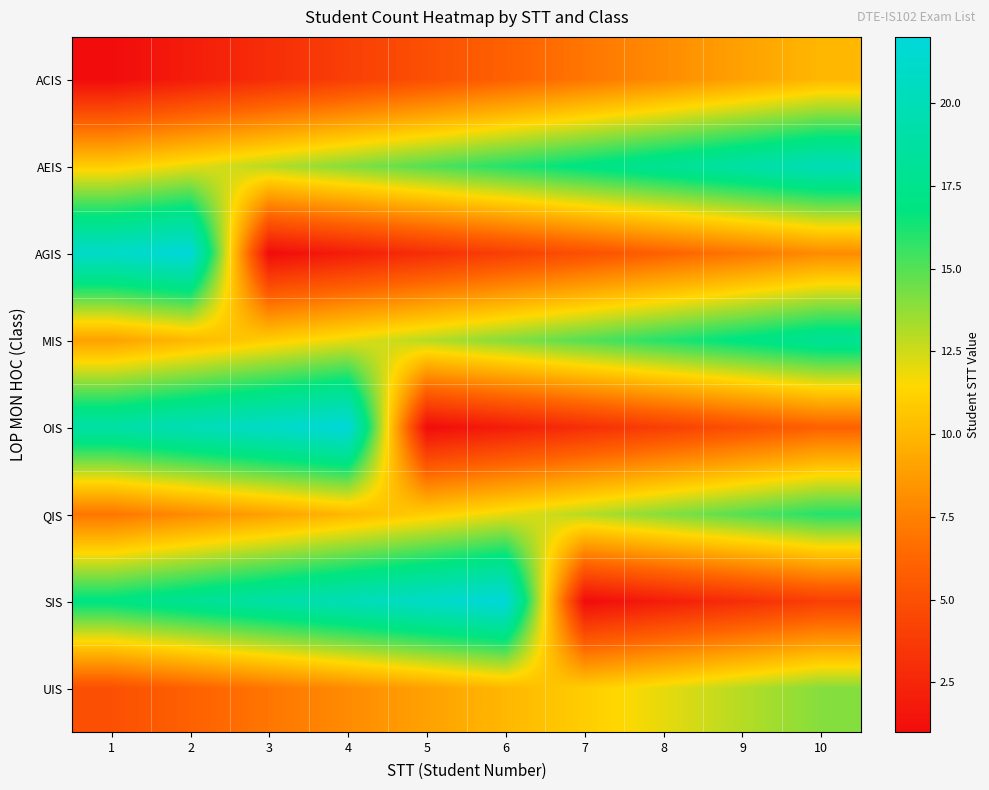

What is the difference between the highest and lowest values at 3?

20